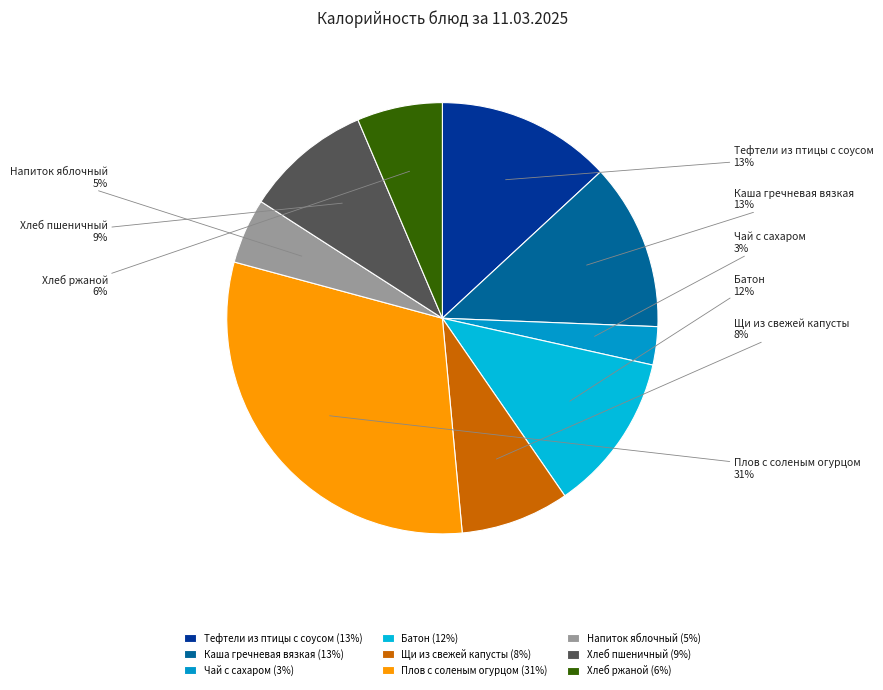

Is it true that Хлеб ржаной is 6% of the pie?

True